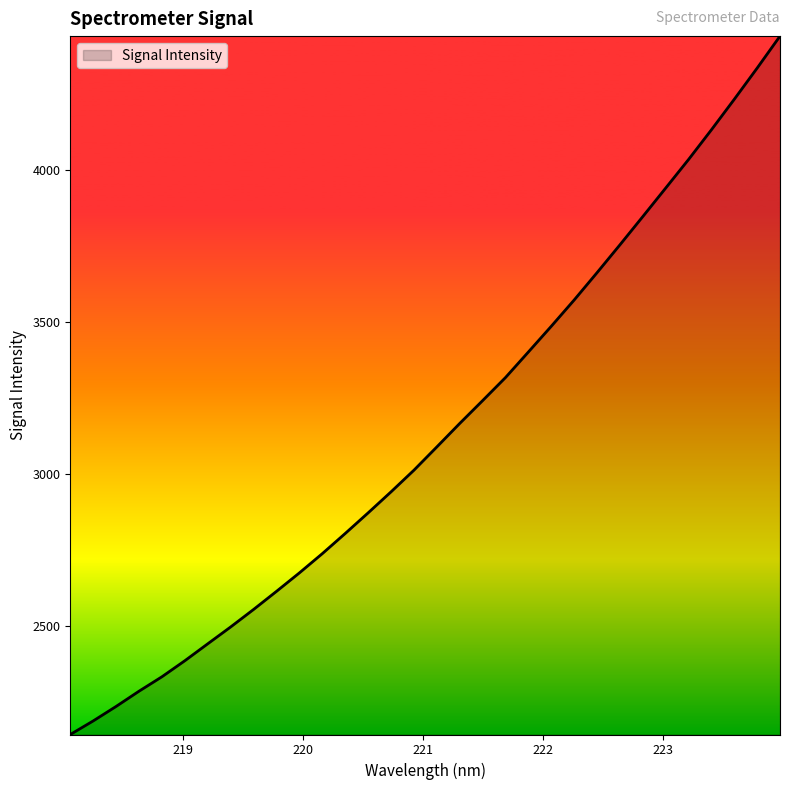

How many series are shown in this chart?

1